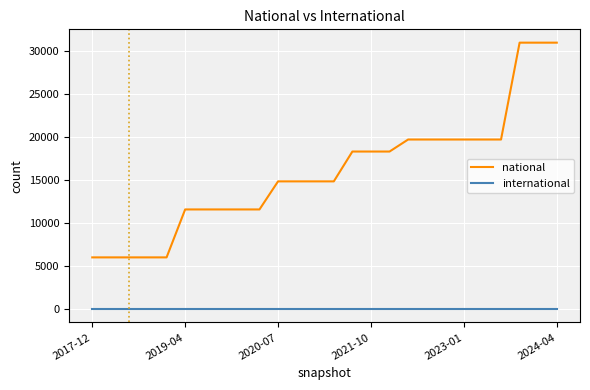

Reading right to left, transcribe all the data shown in this chart.

national: 30965	30965	30965	19712	19712	19712	19712	19712	19712	18315	18315	18315	14849	14849	14849	14849	11587	11587	11587	11587	11587	6017	6017	6017	6017	6017
international: 0	0	0	0	0	0	0	0	0	0	0	0	0	0	0	0	0	0	0	0	0	0	0	0	0	0